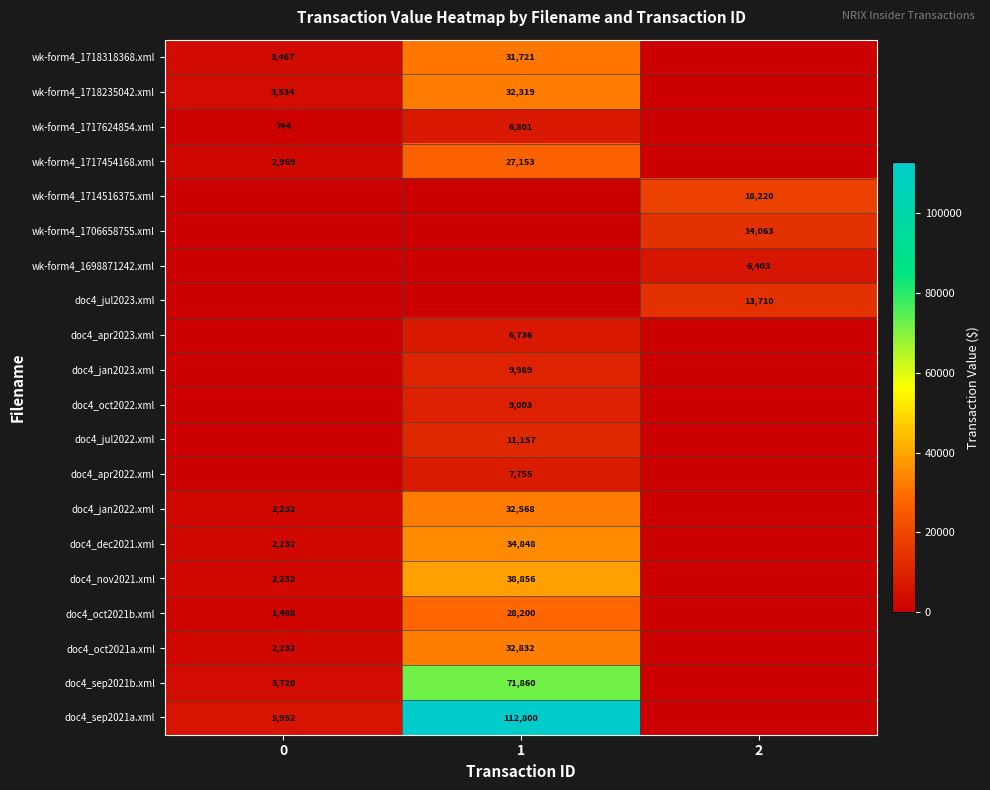

Is the value of doc4_oct2021a.xml at 1 greater than the value of doc4_sep2021b.xml at 0?

Yes